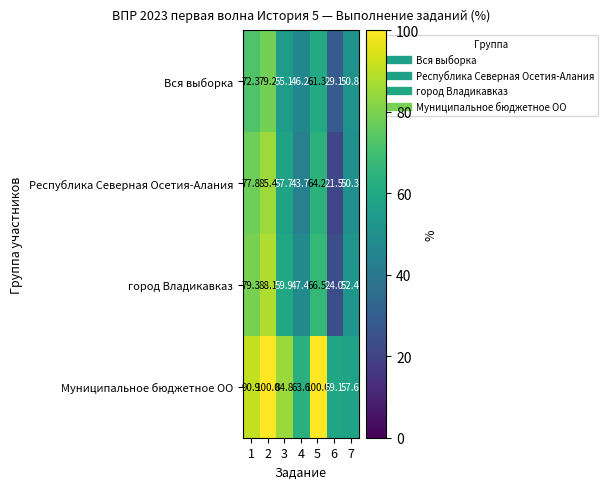

Which series has the widest spread of values?

город Владикавказ